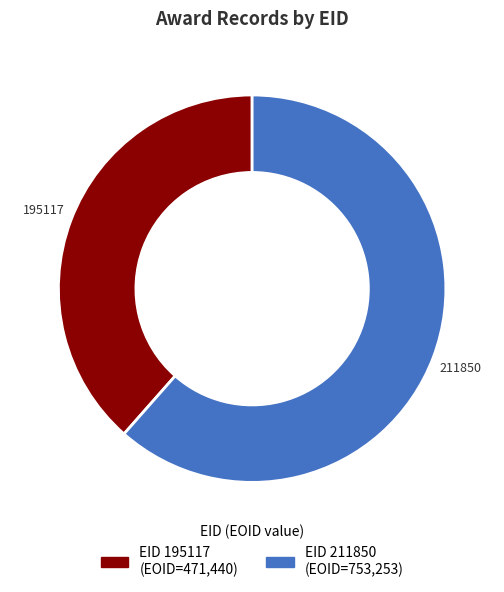

Approximately how many times larger is the value at 195117 compared to 211850?

0.6